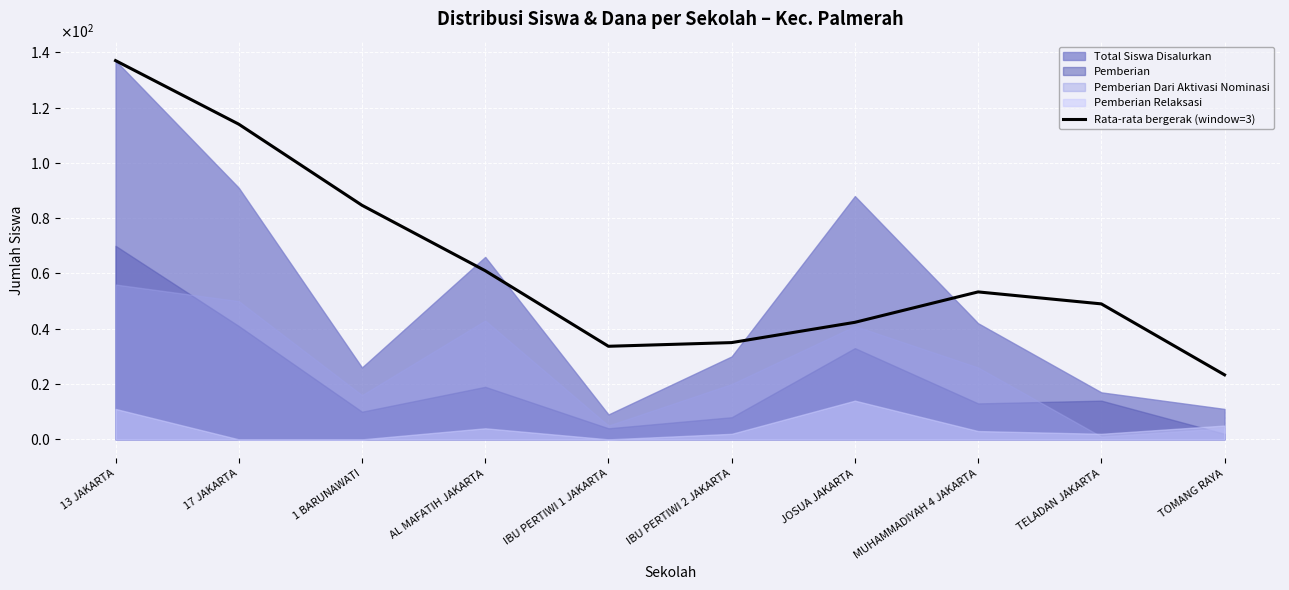

What is the value of the 6th point from the left?

35.0